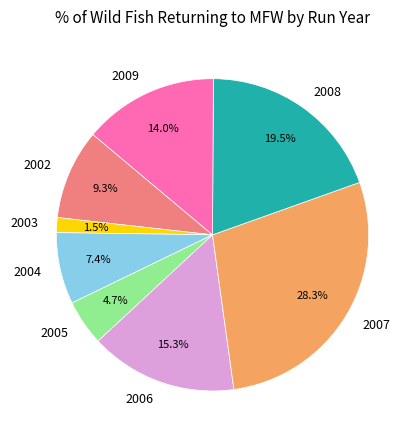

Do 2008 and 2009 together represent more than half of the pie?

No